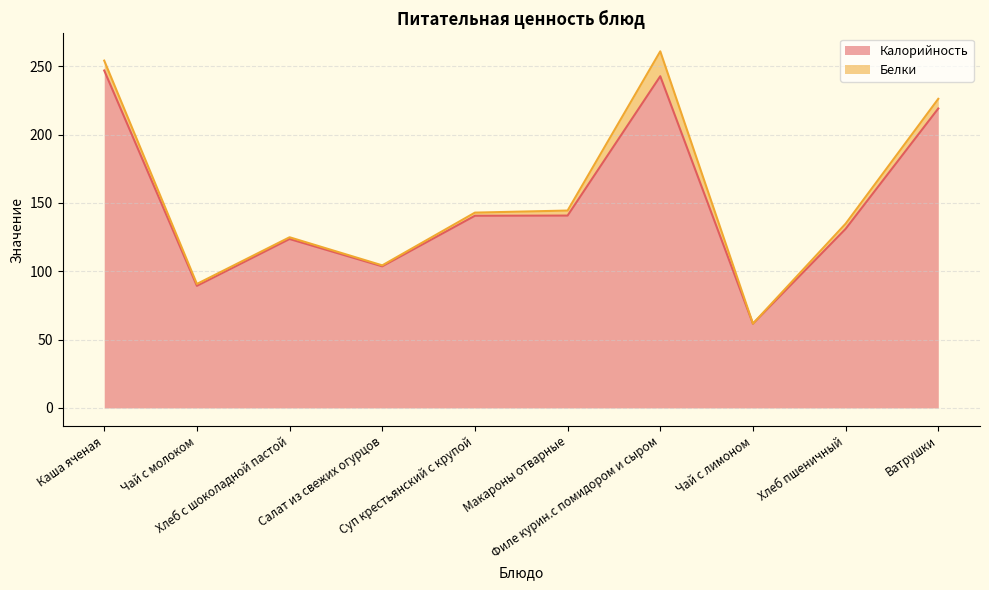

List the labels in order of value, smallest first.

Чай с лимоном, Чай с молоком, Салат из свежих огурцов, Хлеб с шоколадной пастой, Хлеб пшеничный, Суп крестьянский с крупой, Макароны отварные, Ватрушки, Филе курин.с помидором и сыром, Каша яченая